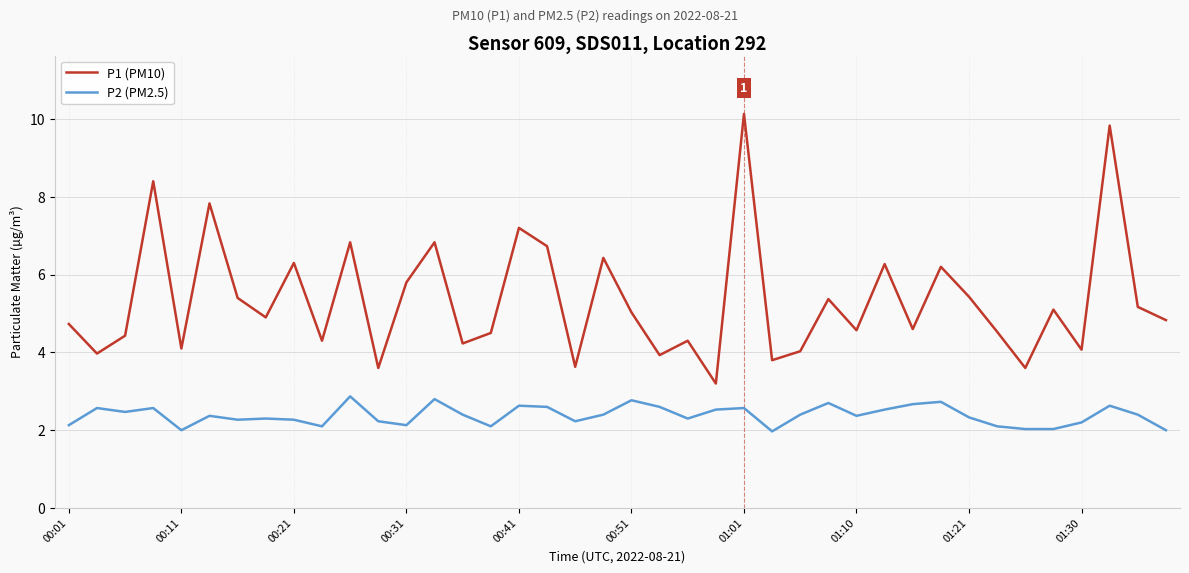

Is this an area chart (filled region under the line)?

No